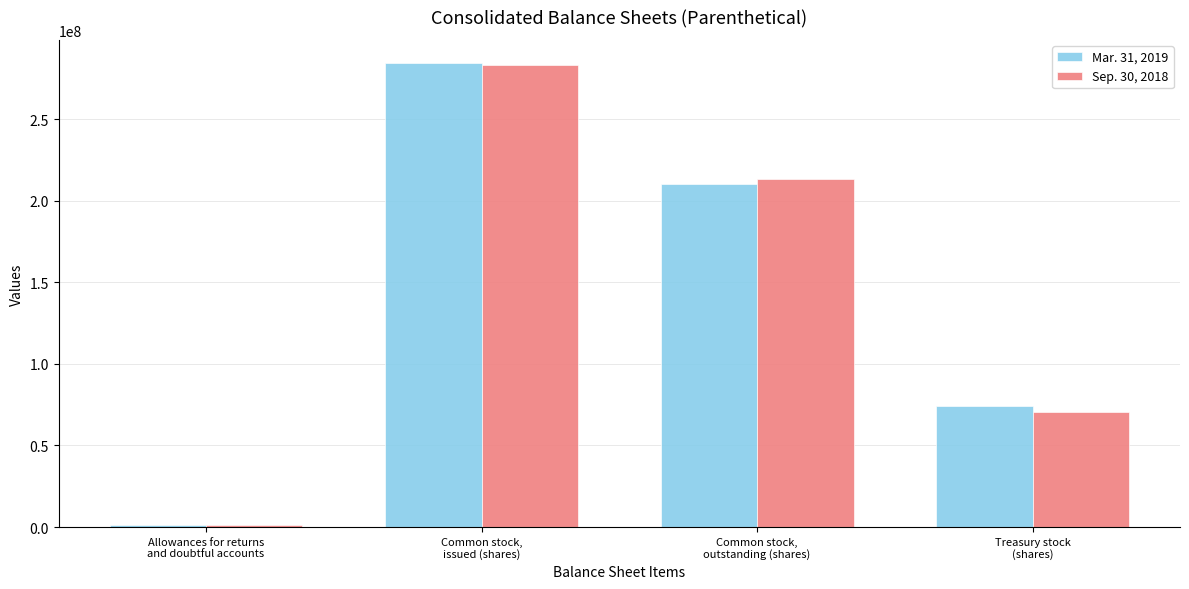

What is the label of the 3rd bar from the left?

Common stock,
outstanding (shares)